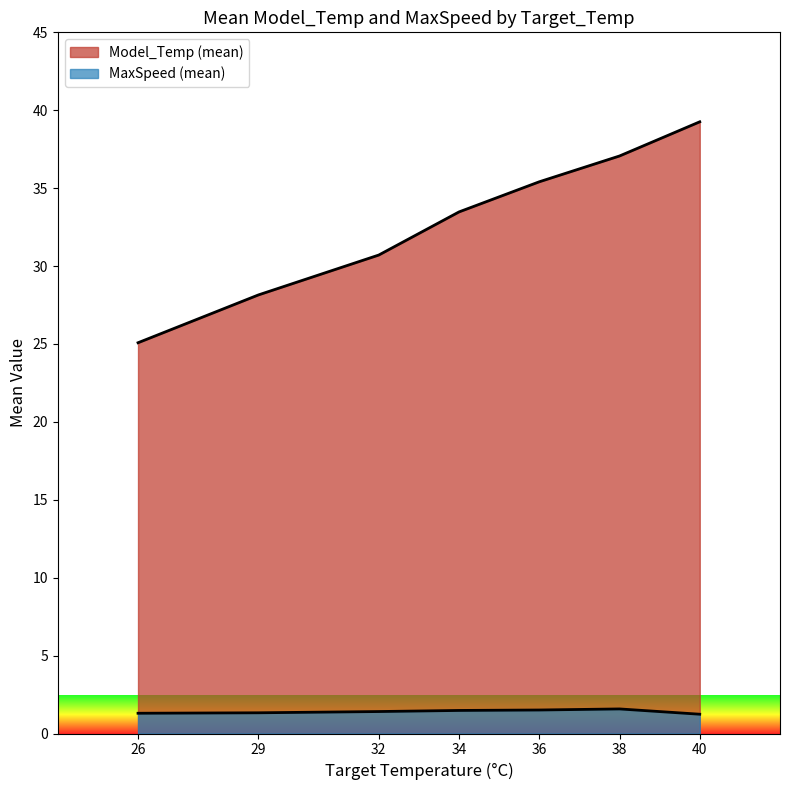

What is the approximate value of Model_Temp at 34?

33.4